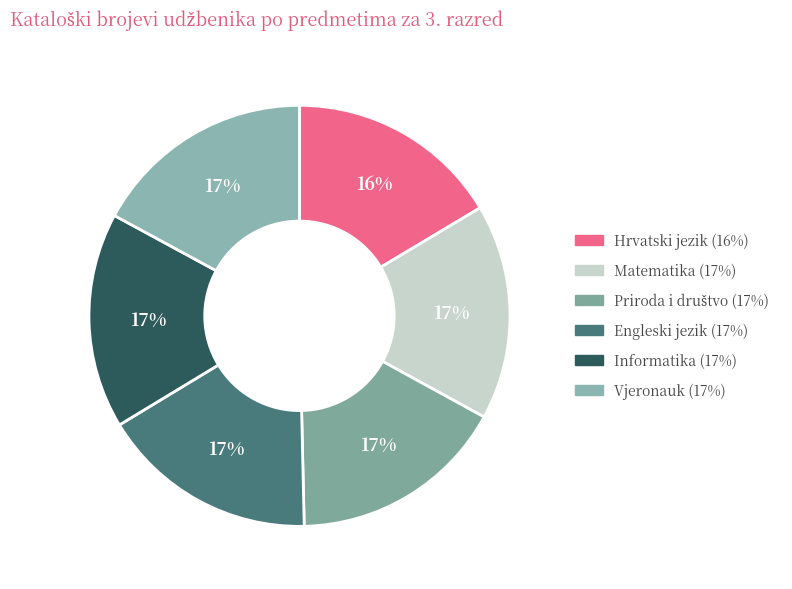

Approximately how many times larger is the value at Matematika compared to Informatika?

1.0